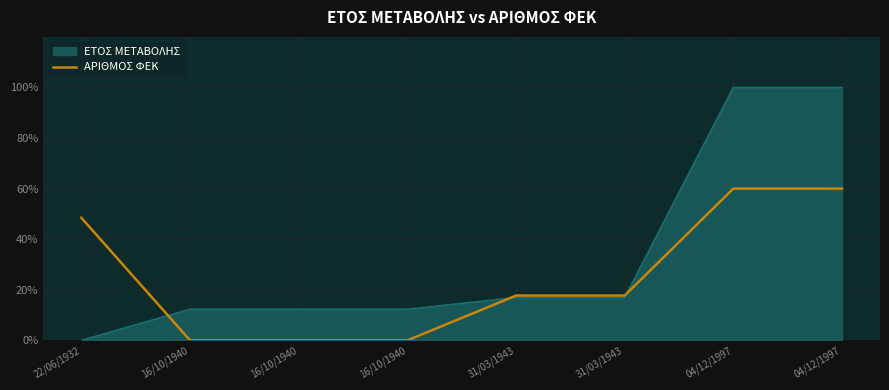

Does the chart have visible grid lines?

Yes